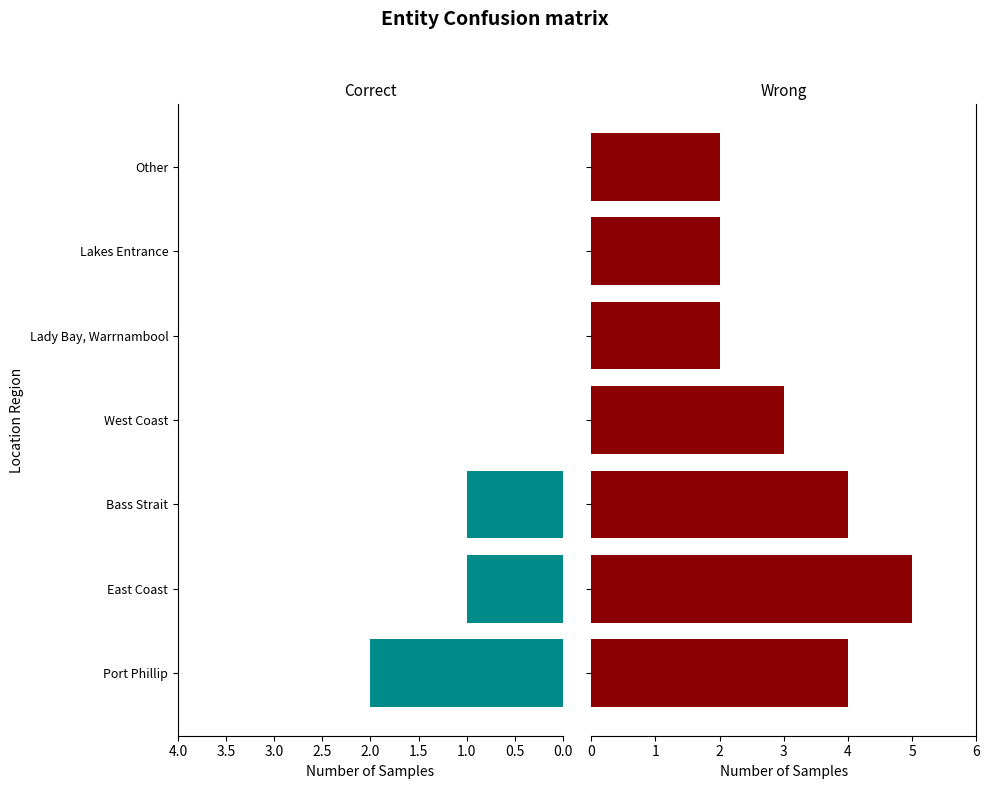

List the series in order of their peak value, lowest first.

Correct, Wrong